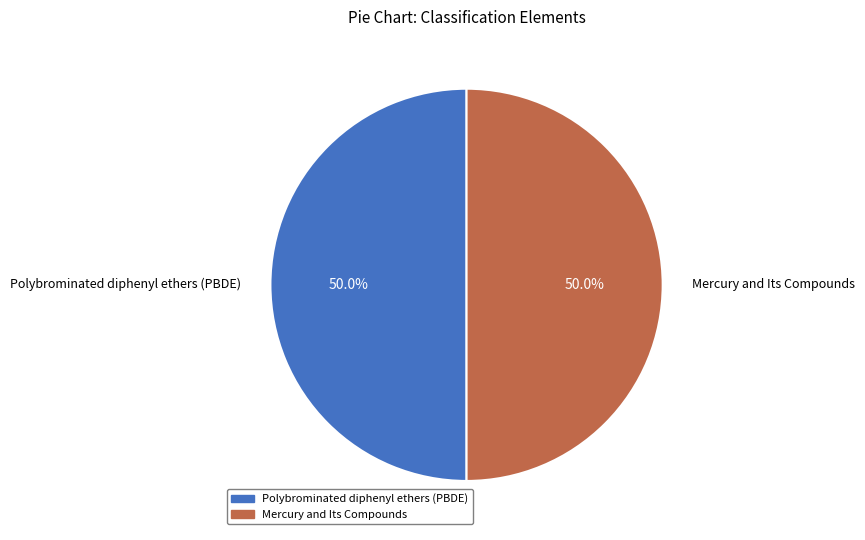

To the nearest percent, what is the average slice percentage?

50%